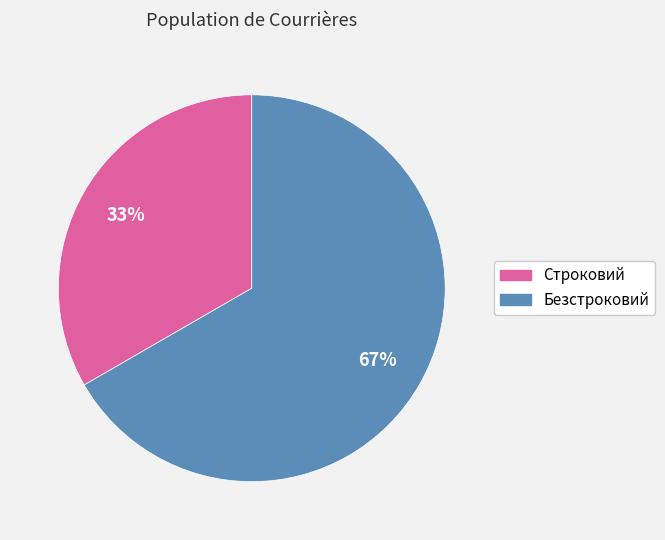

Count the number of slices in the pie.

2